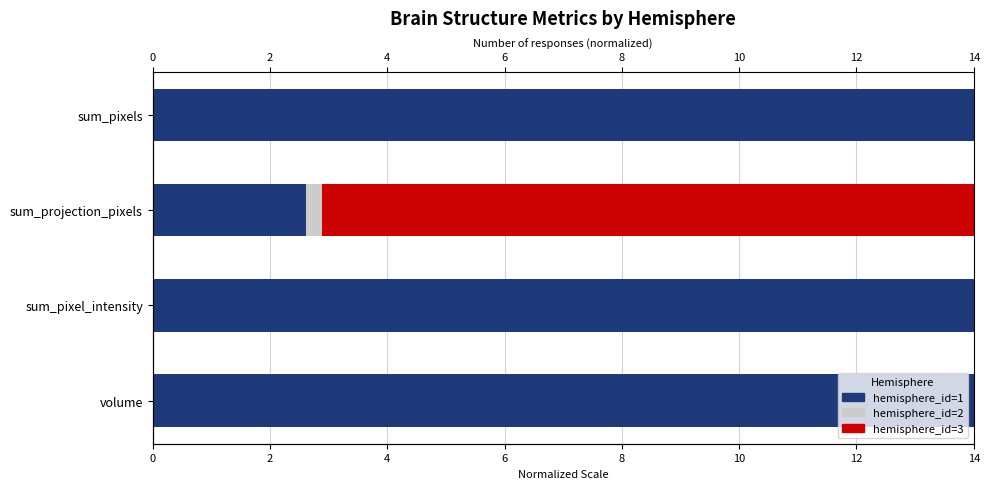

What is the spread (max minus min) of values at sum_pixel_intensity?

12.8